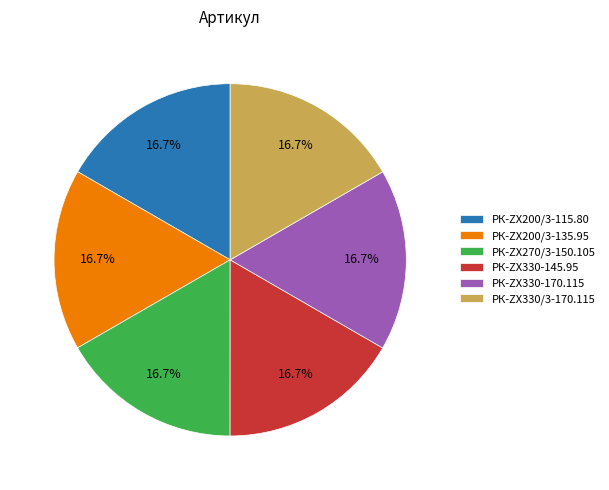

What is the ratio of the value at РК-ZX200/3-115.80 to the value at РК-ZX270/3-150.105?

1.0